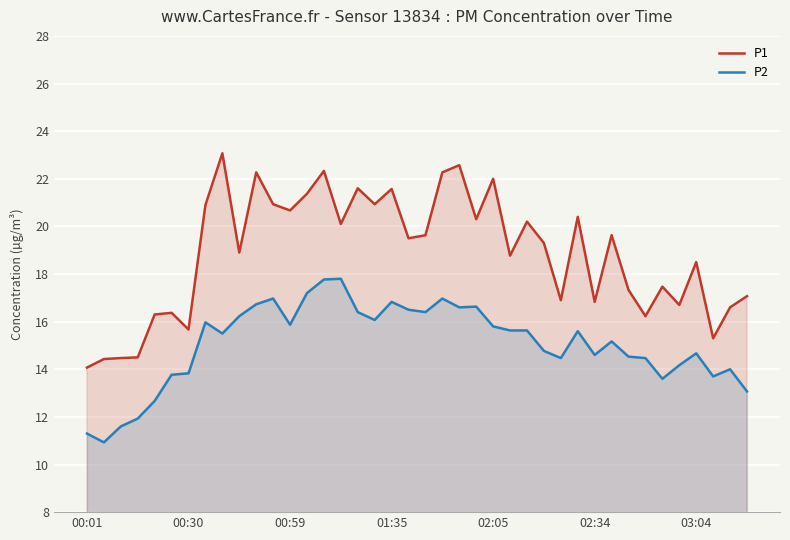

List the series in order of their peak value, highest first.

P1, P2